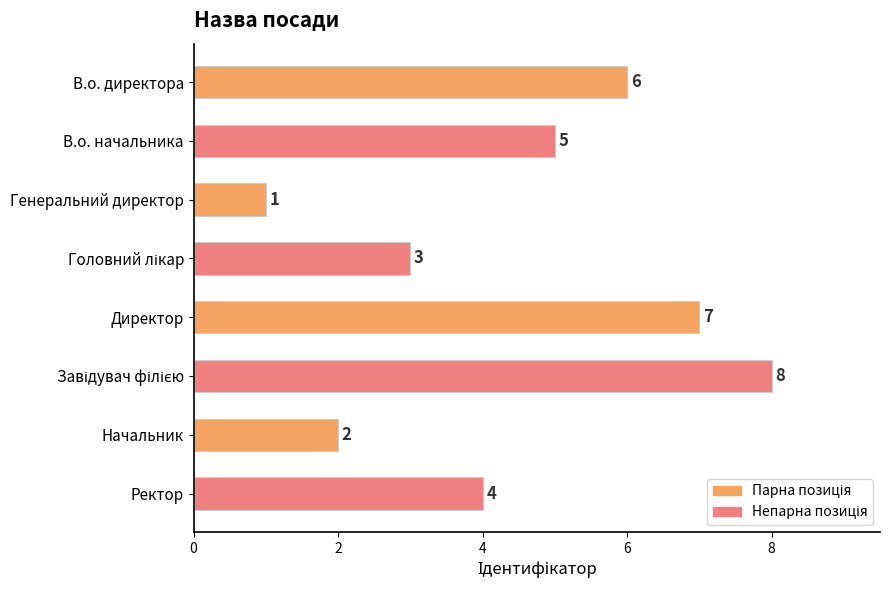

Approximately how many times larger is the value at Начальник compared to Ректор?

0.5